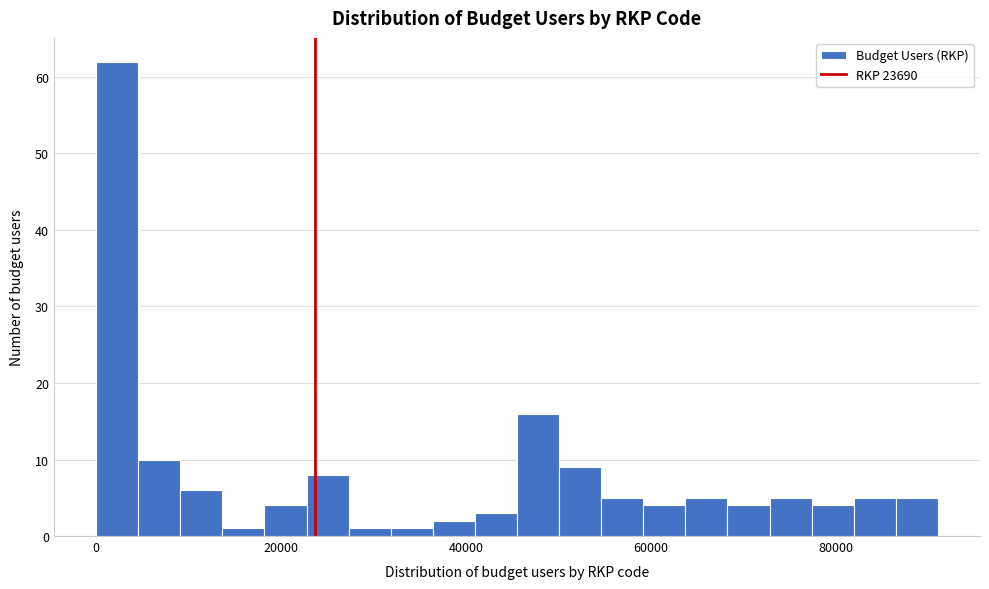

Read against the x-axis, roughly where is the centre of the tallest bar?

2000